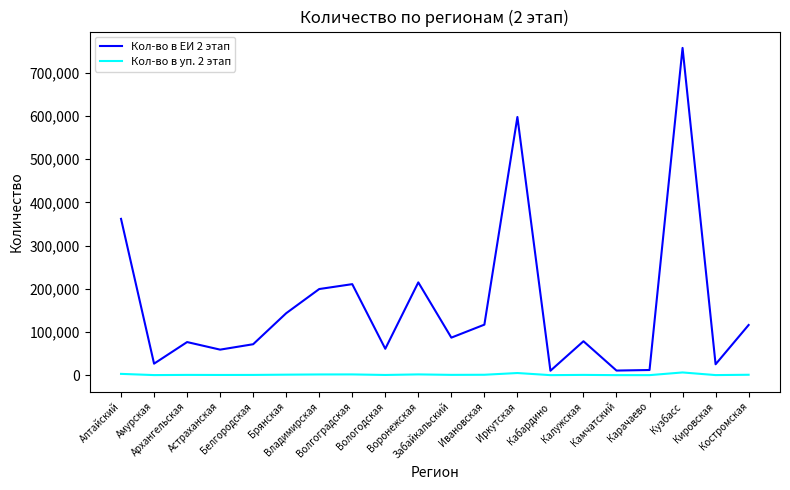

True or false: Кол-во в уп. 2 этап and Кол-во в ЕИ 2 этап intersect in this chart.

False